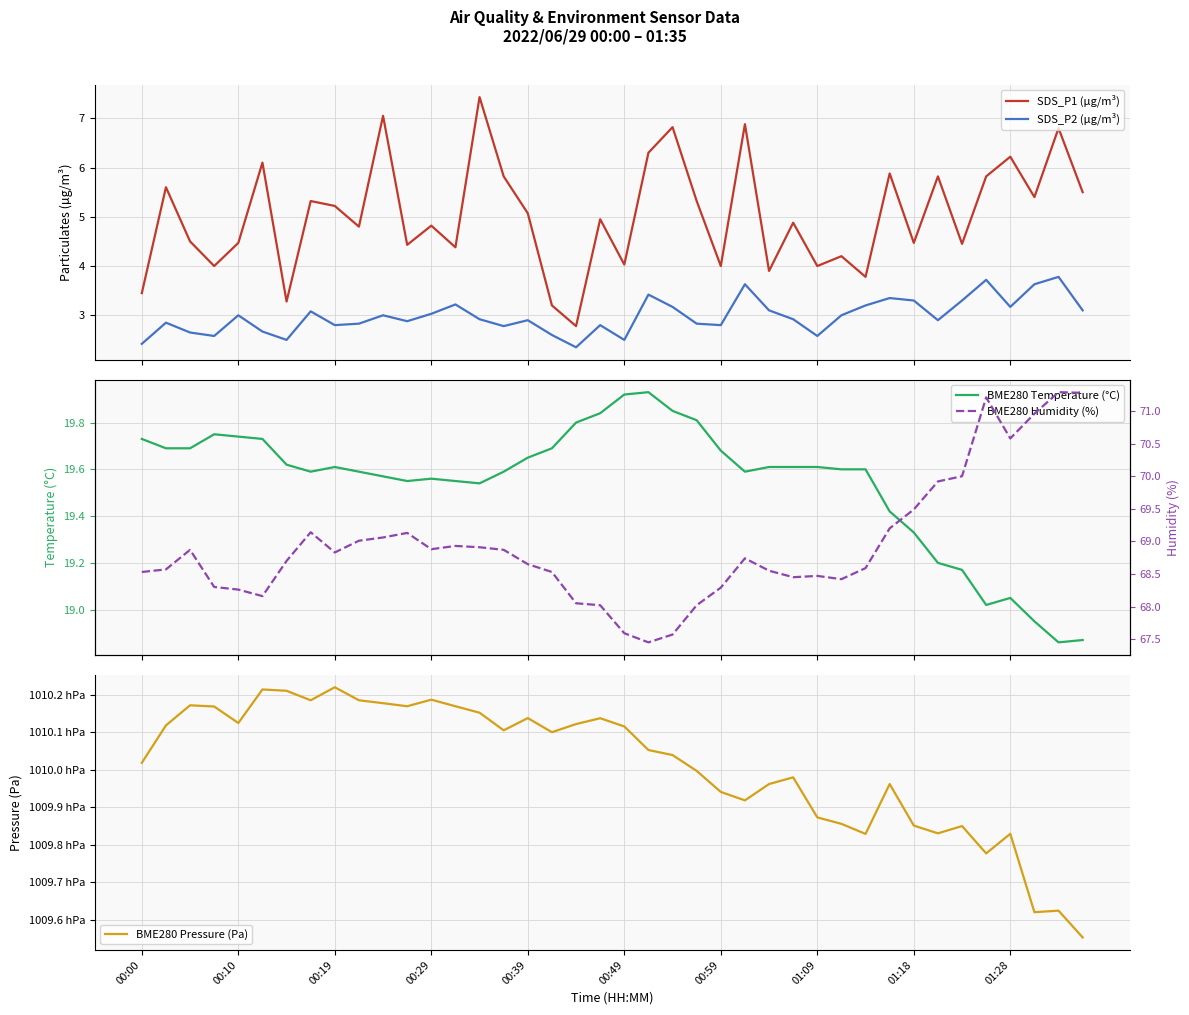

What is the sum of the BME280 Temperature (°C) values at 29 and 38?

38.5